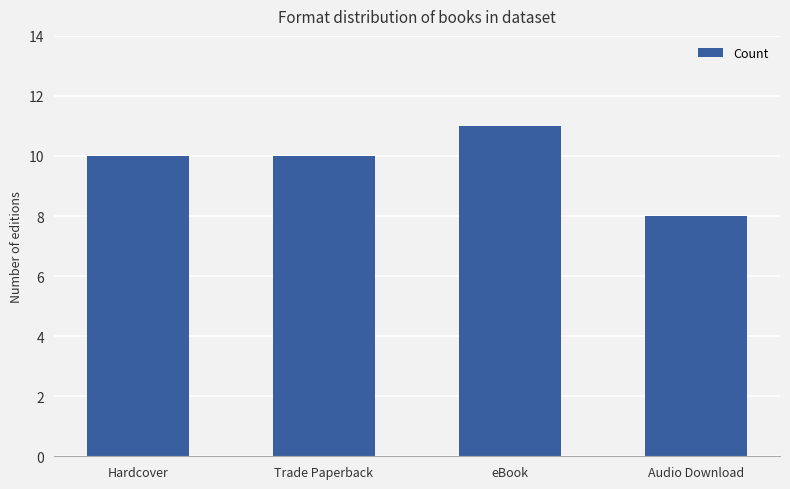

What is the difference between the maximum and minimum values?

3